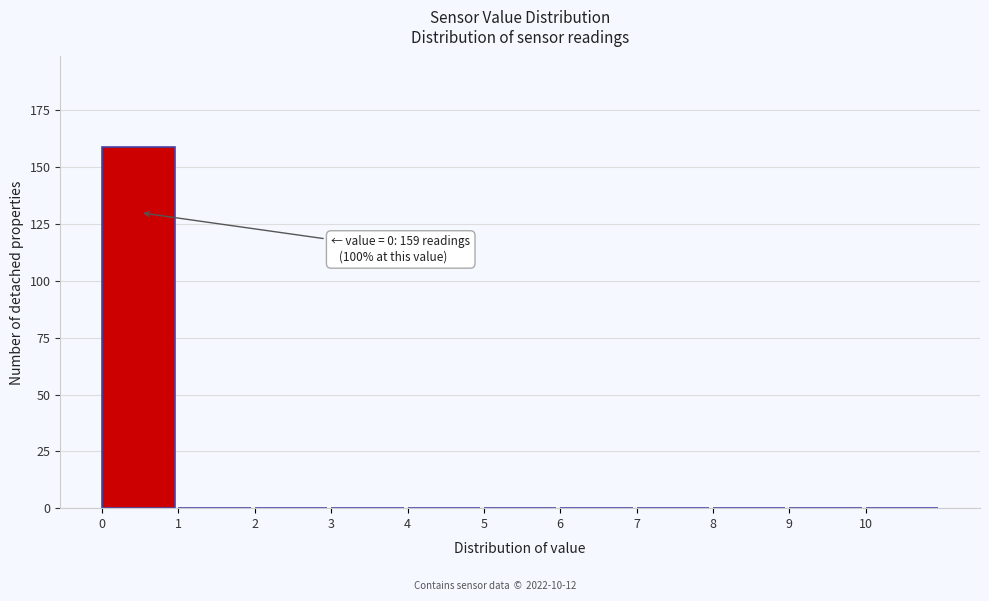

Over which range of the x-axis is the bar tallest?

0 to 1